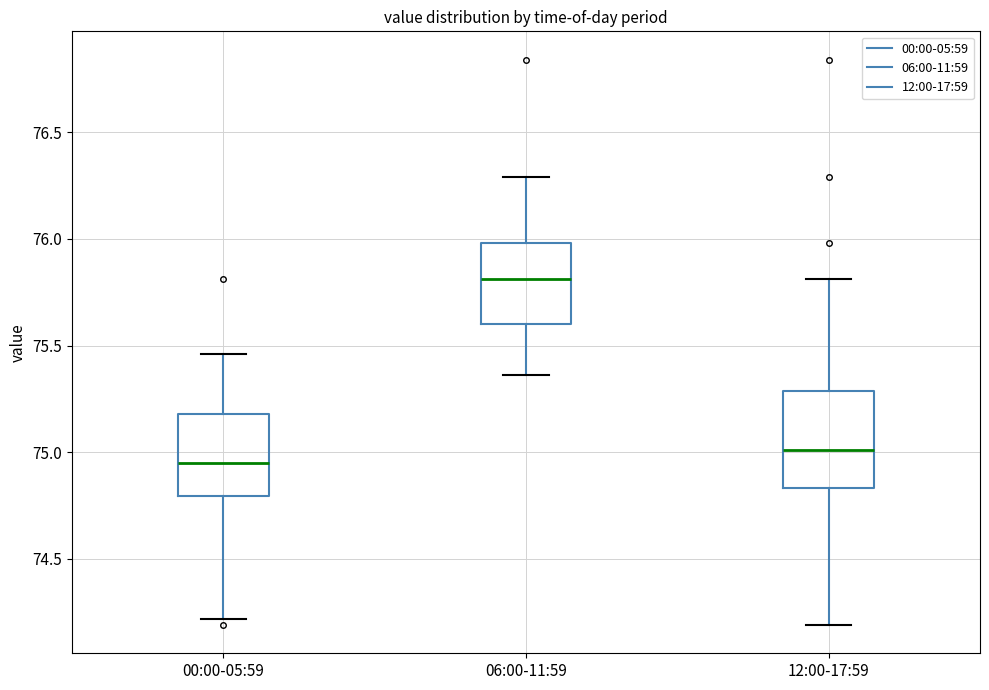

Which box is the tallest, from its lower edge to its upper edge?

12:00-17:59